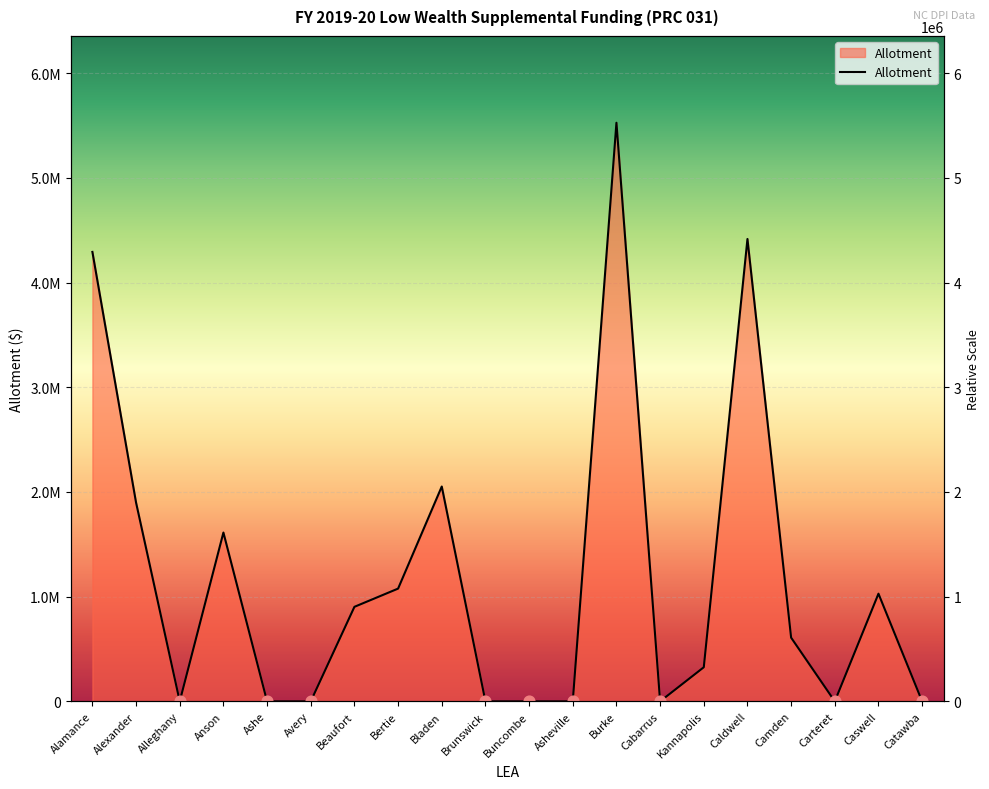

What is the ratio of the value at Beaufort to the value at Anson?

0.6